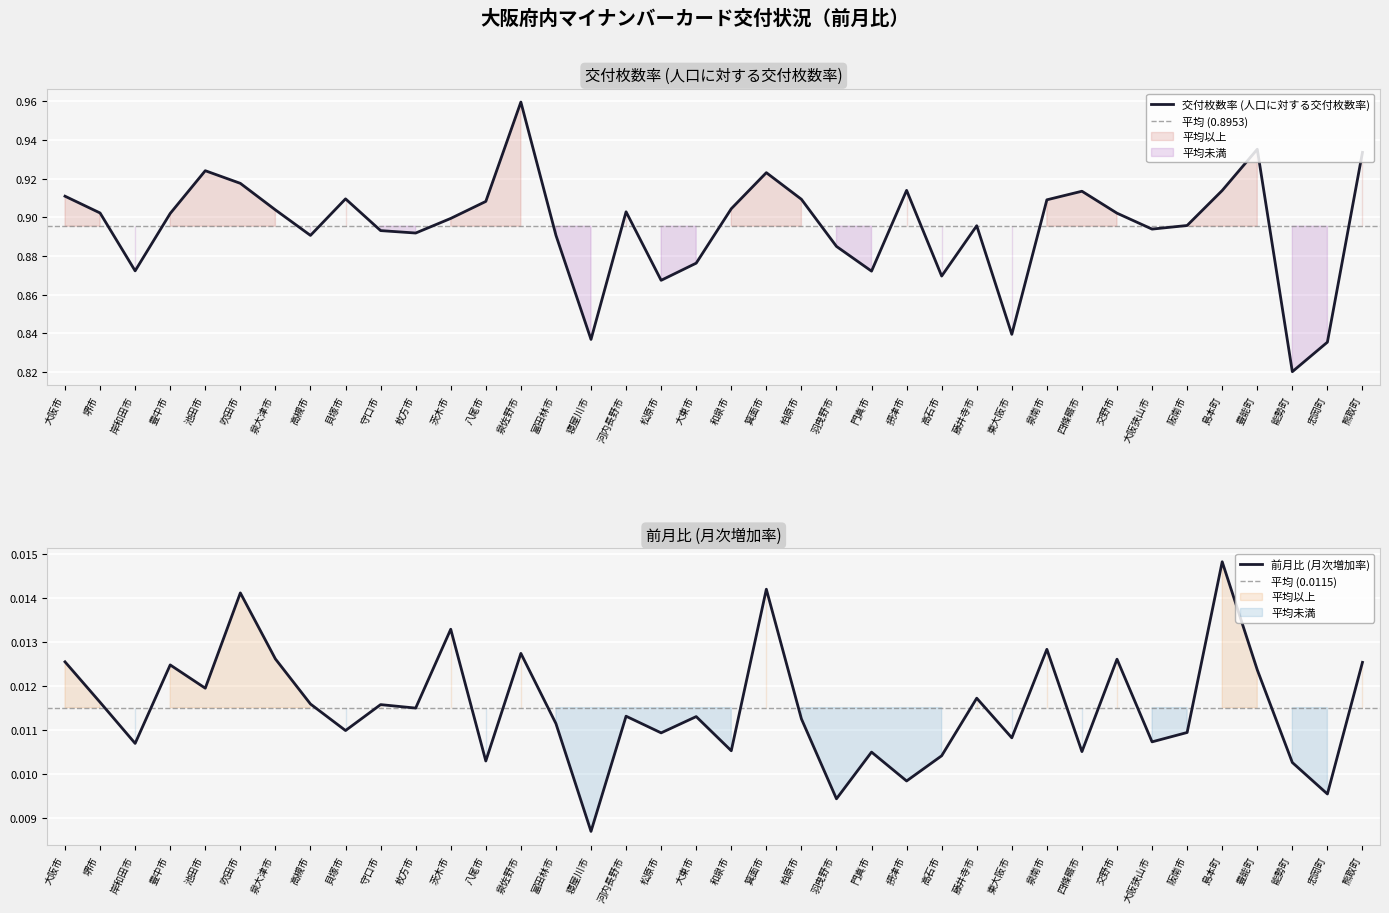

Is it true that 交付枚数率 (人口に対する交付枚数率) equals 1.5 at 摂津市?

False